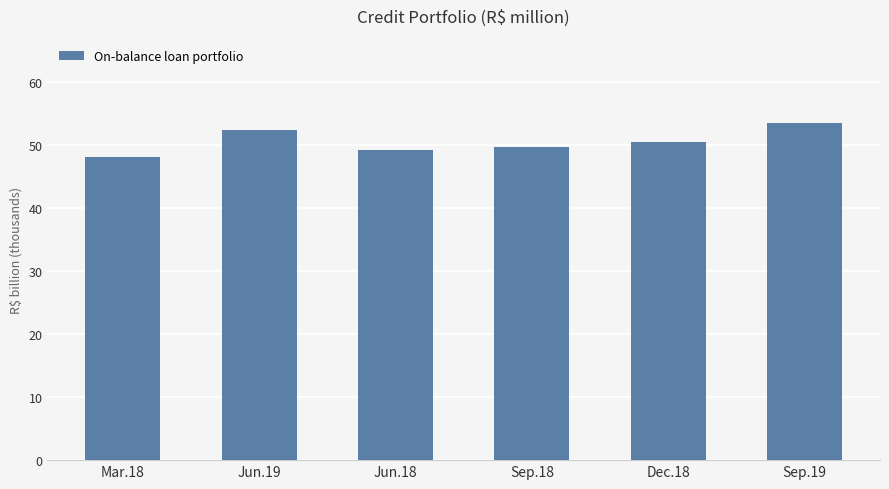

Rank the categories by value from lowest to highest.

Mar.18, Jun.18, Sep.18, Dec.18, Jun.19, Sep.19